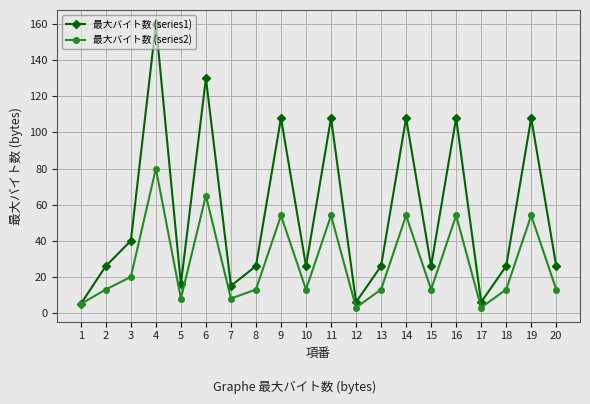

Is the value of 最大バイト数 (series1) at 3 greater than the value of 最大バイト数 (series2) at 5?

Yes